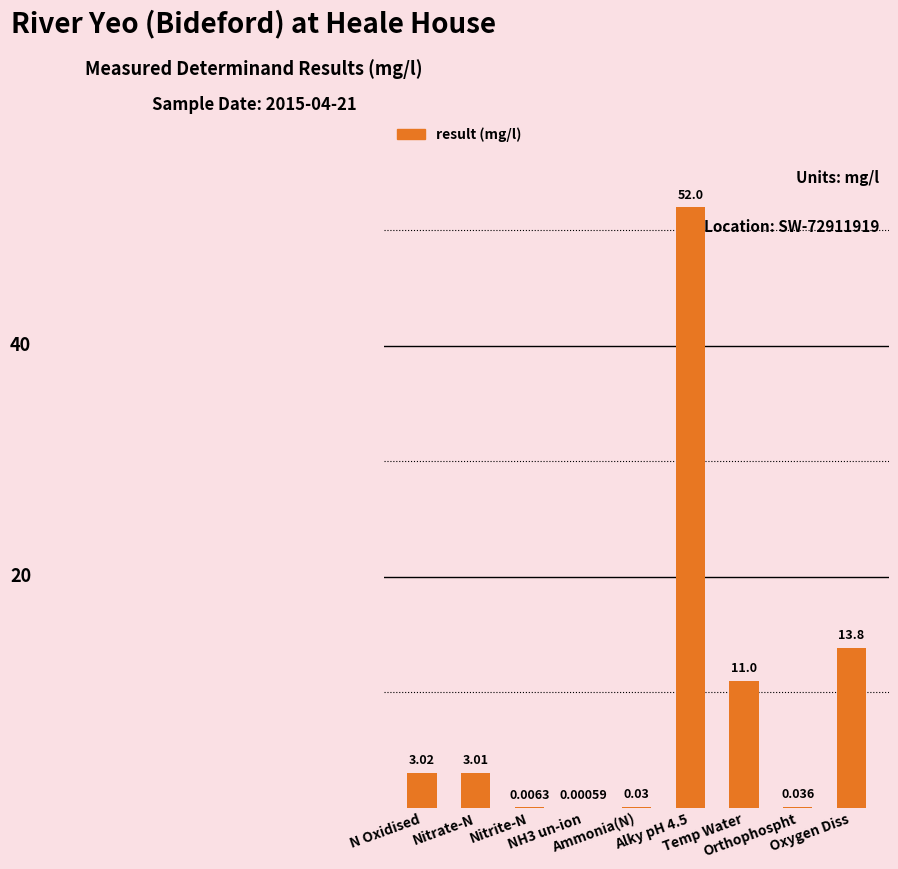

What is the label of the 3rd bar from the left?

Nitrite-N